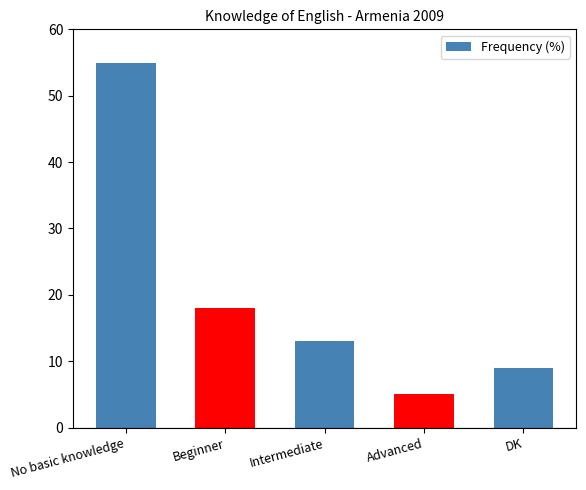

The chart shows a value of 9 at Beginner. True or false?

False